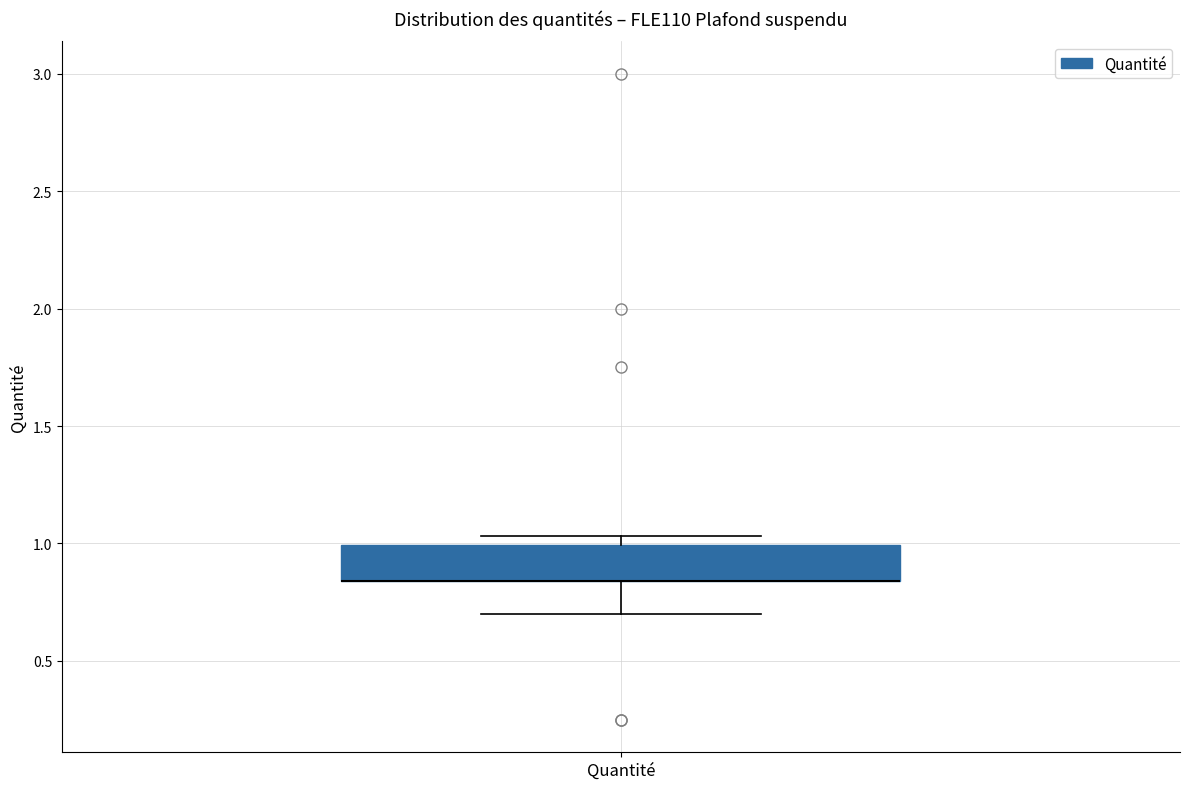

Transcribe this box plot: give where the median line is, the range the box spans, and where the two whiskers end, as read against the y-axis. The values are not printed on the chart, so give them approximately, as read against the axis.

median 0.85 (drawn on the box's lower edge), box 0.85 to 1.00, whiskers 0.70 to 1.05